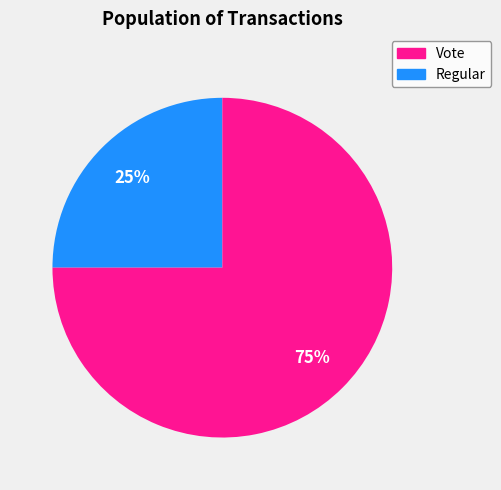

How many segments does this pie chart have?

2